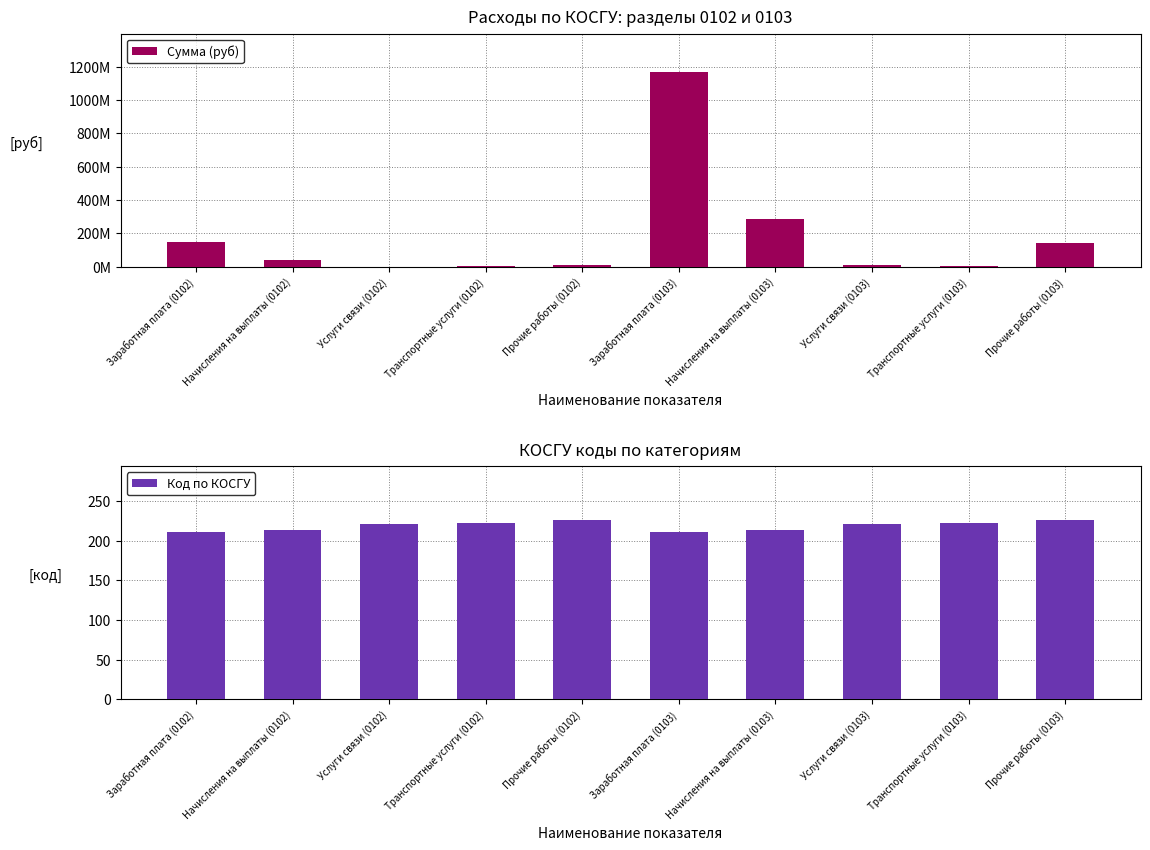

List the series in order of their overall mean, lowest first.

Код по КОСГУ, Сумма (руб)